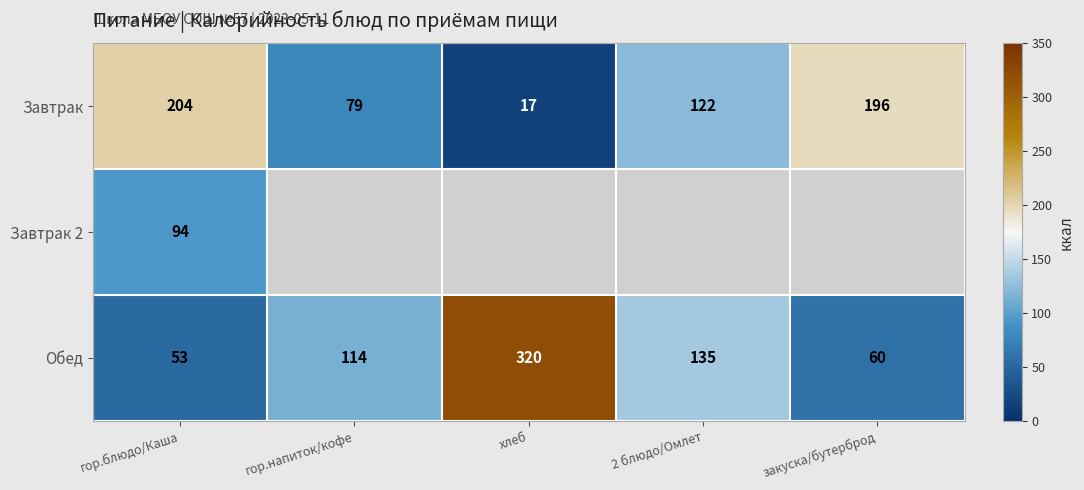

The Завтрак series shows 23 at хлеб. True or false?

False